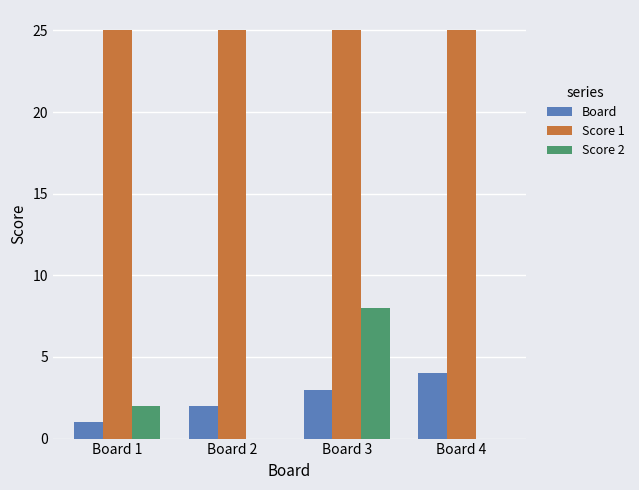

What is the sum of all Board values?

10